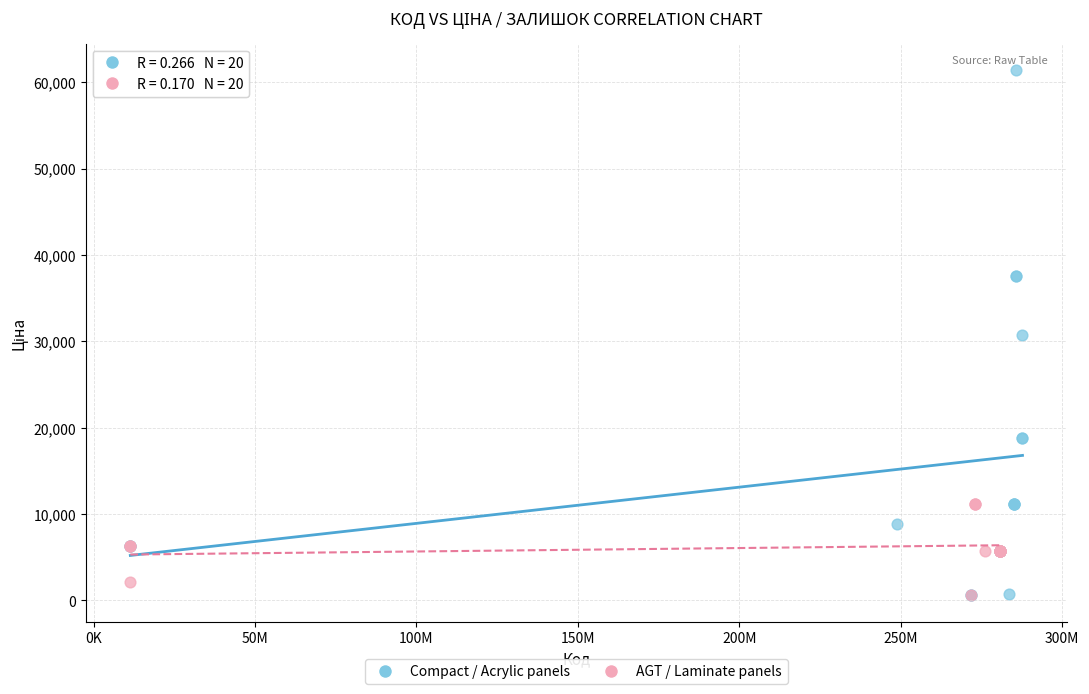

Which series reaches the maximum Y coordinate?

Compact / Acrylic panels